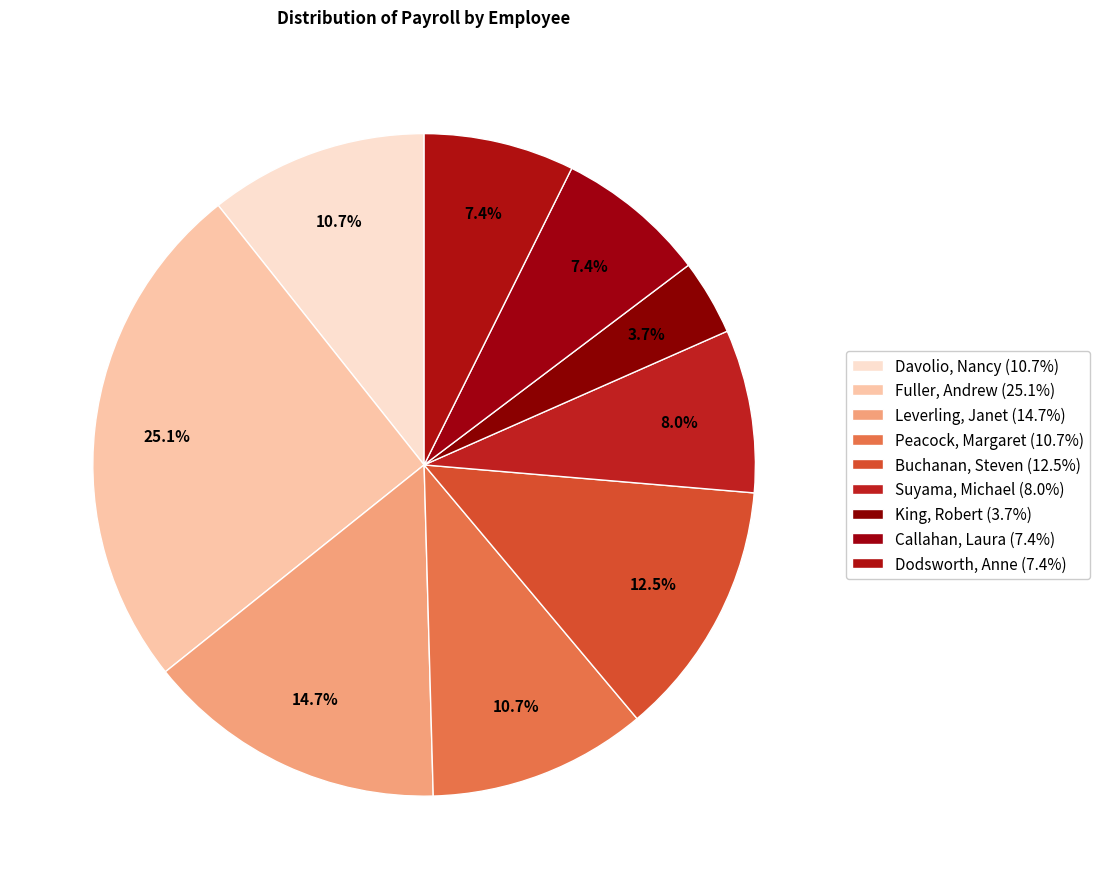

Which category has the biggest portion of the pie?

Fuller, Andrew